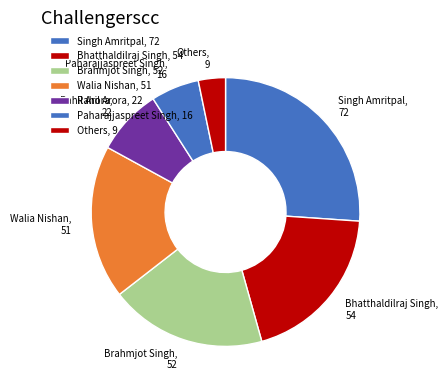

Combined, do Walia Nishan and Rahil Arora account for over 50%?

No